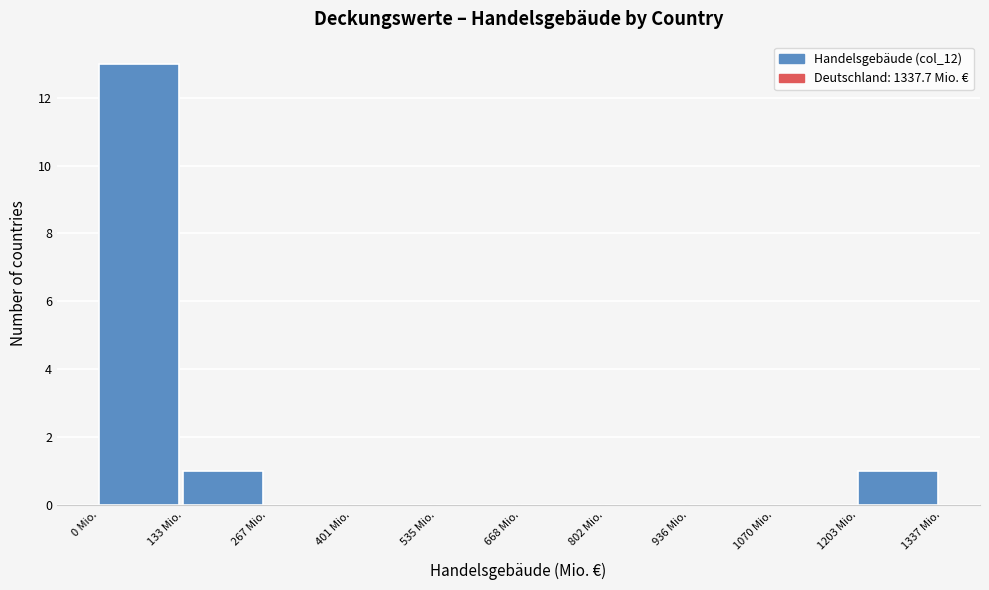

Reading left to right, transcribe this chart: for each bar, give the range it covers on the x-axis and its height. Neither the bar edges nor the heights are printed on the chart, so give them approximately, as read against the axes.

0 to 140: 13
140 to 260: 1
260 to 400: 0
400 to 540: 0
540 to 660: 0
660 to 800: 0
800 to 940: 0
940 to 1080: 0
1080 to 1200: 0
1200 to 1340: 1